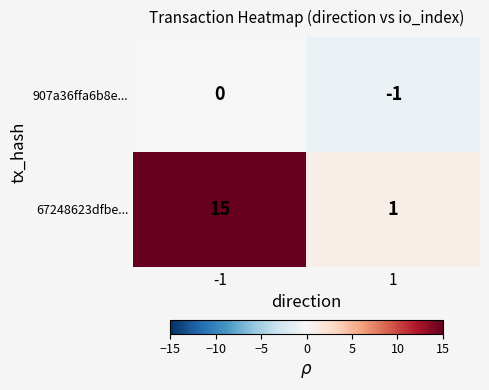

What is the average value of the 67248623dfbe... series?

8